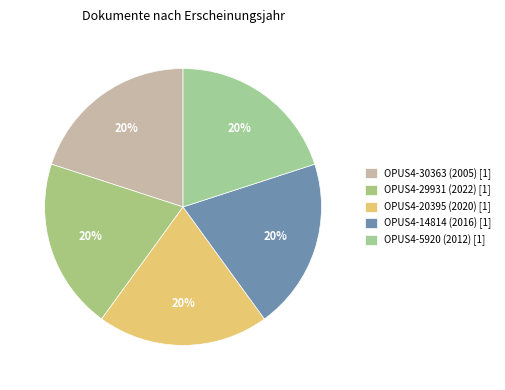

Is the sum of OPUS4-14814 and OPUS4-30363 greater than half?

No